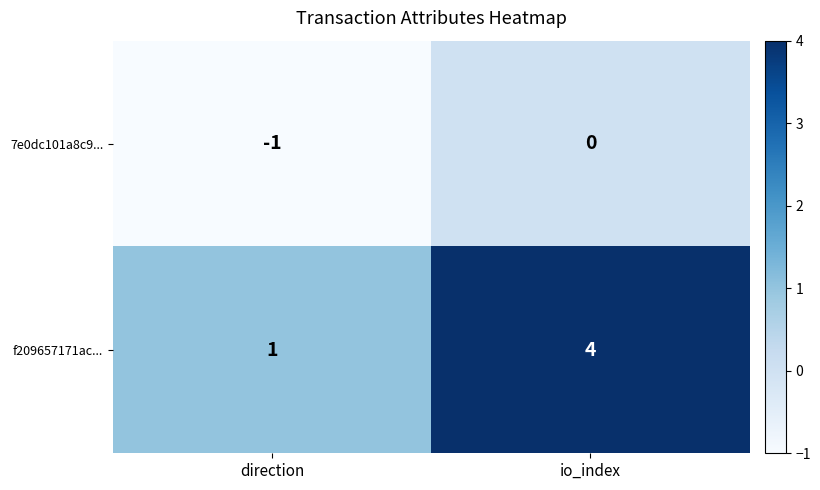

The value of f209657171ac... at direction is 2. True or false?

False